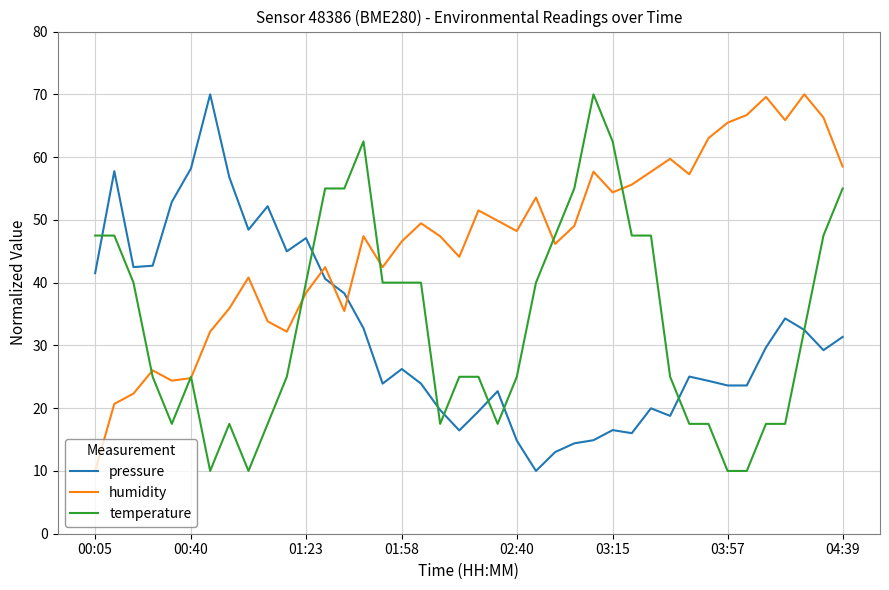

Which series has the largest total across all categories?

humidity